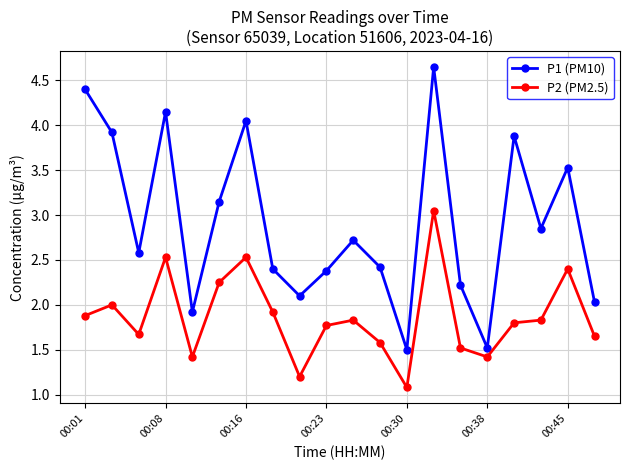

What is the difference between the maximum and minimum values in the P2 (PM2.5) series?

2.0